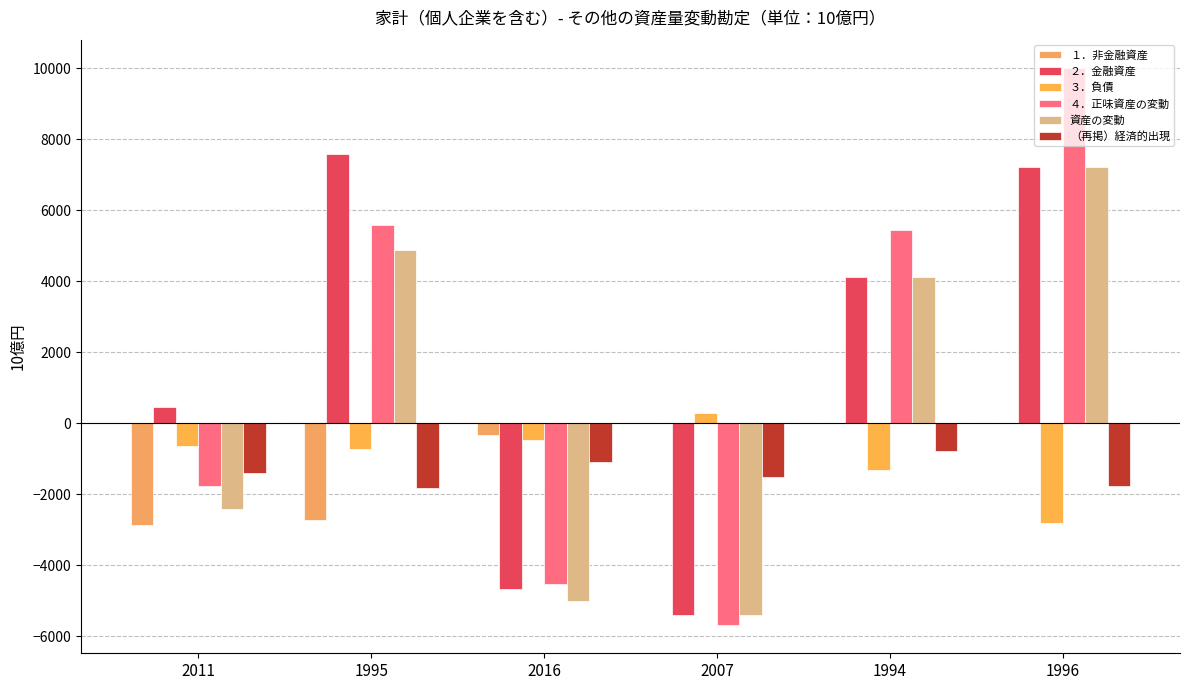

At which label is （再掲）経済的出現 closest to -1306?

2011